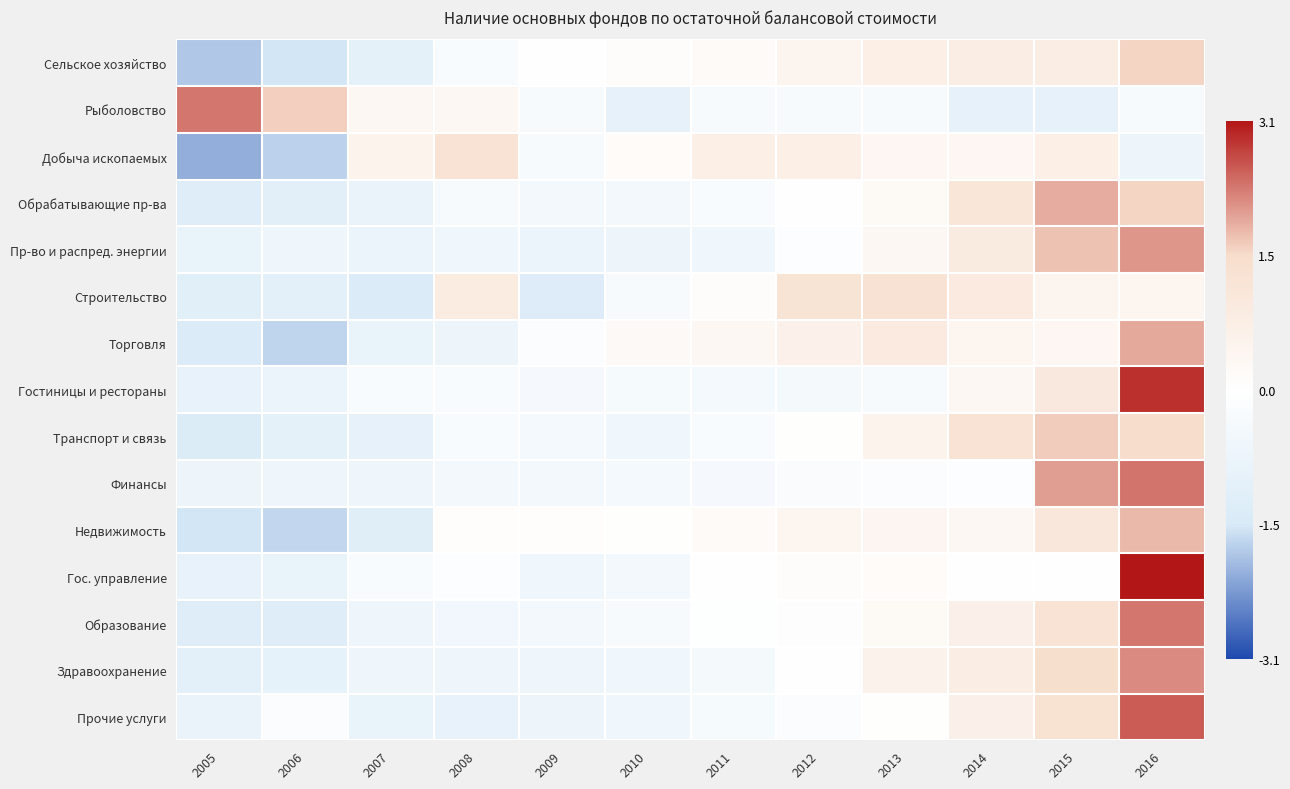

What is the total value across all series at 2007?

-9.6